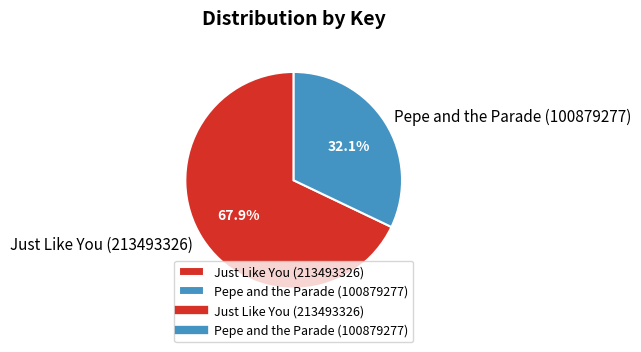

The Just Like You (213493326) slice represents 83% of the pie. True or false?

False